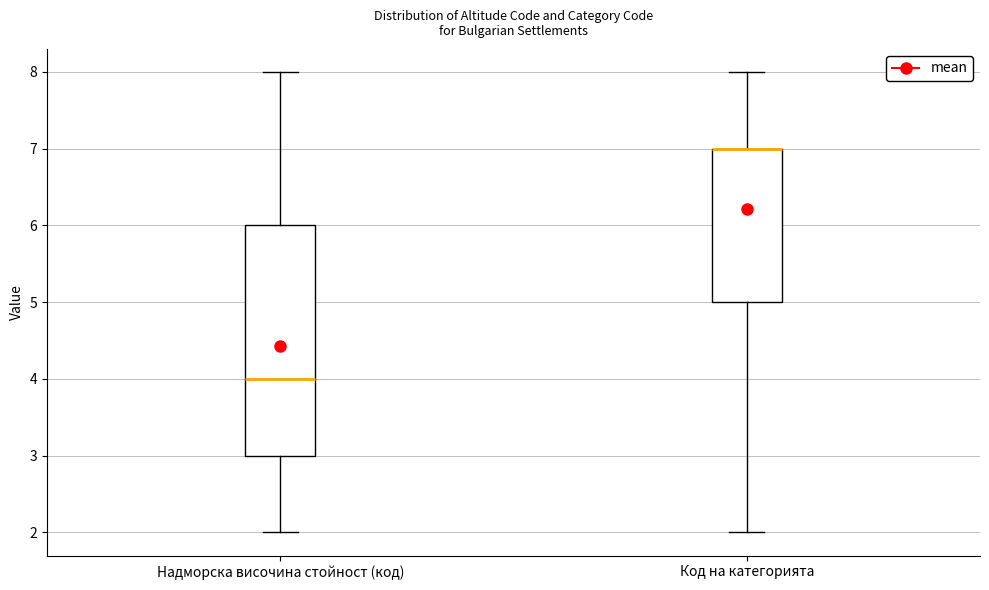

Reading left to right, transcribe this box plot: for each box, give where its median line is, the range the box spans, and where its two whiskers end, as read against the y-axis. The values are not printed on the chart, so give them approximately, as read against the axis.

Надморска височина стойност (код): median 4, box 3 to 6, whiskers 2 to 8
Код на категорията: median 7 (drawn on the box's upper edge), box 5 to 7, whiskers 2 to 8